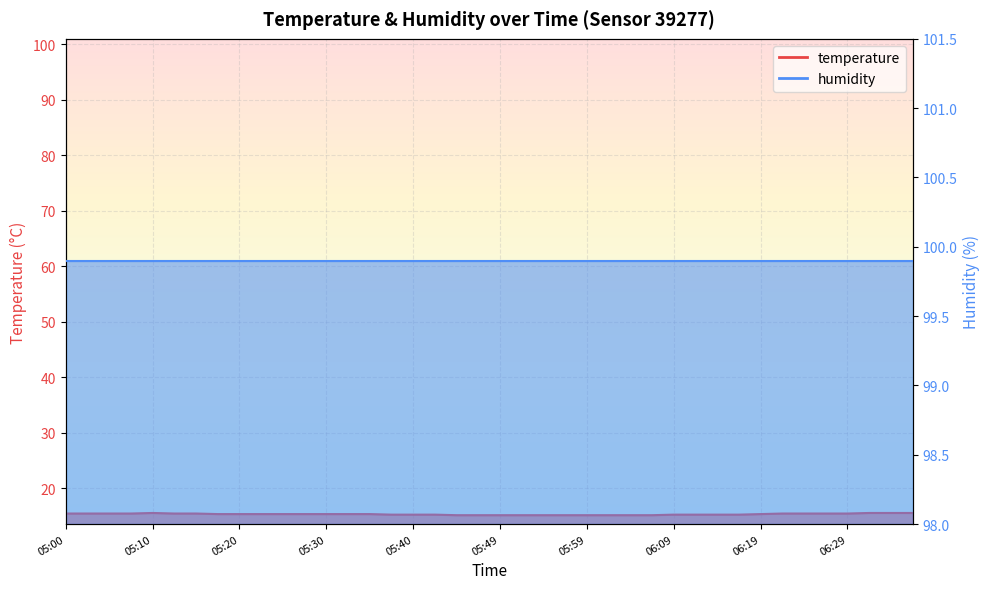

What position from the right is 05:47?

21